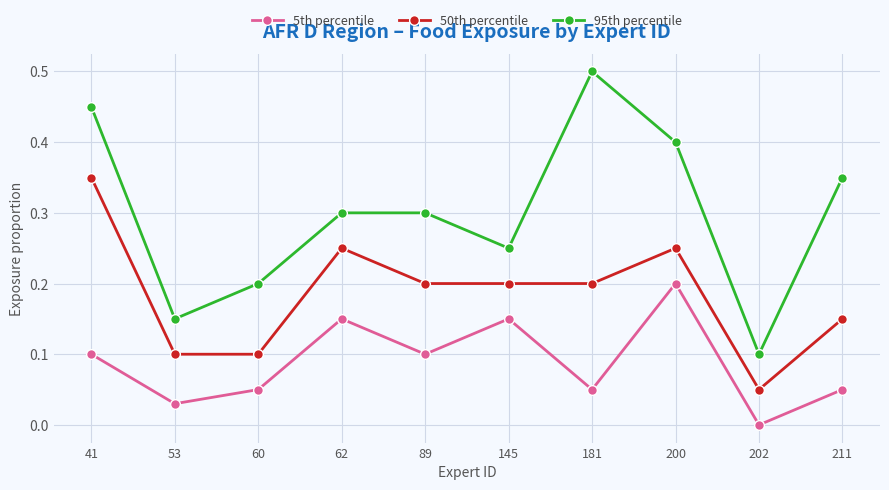

The 95th percentile series shows 0.2 at 145. True or false?

True